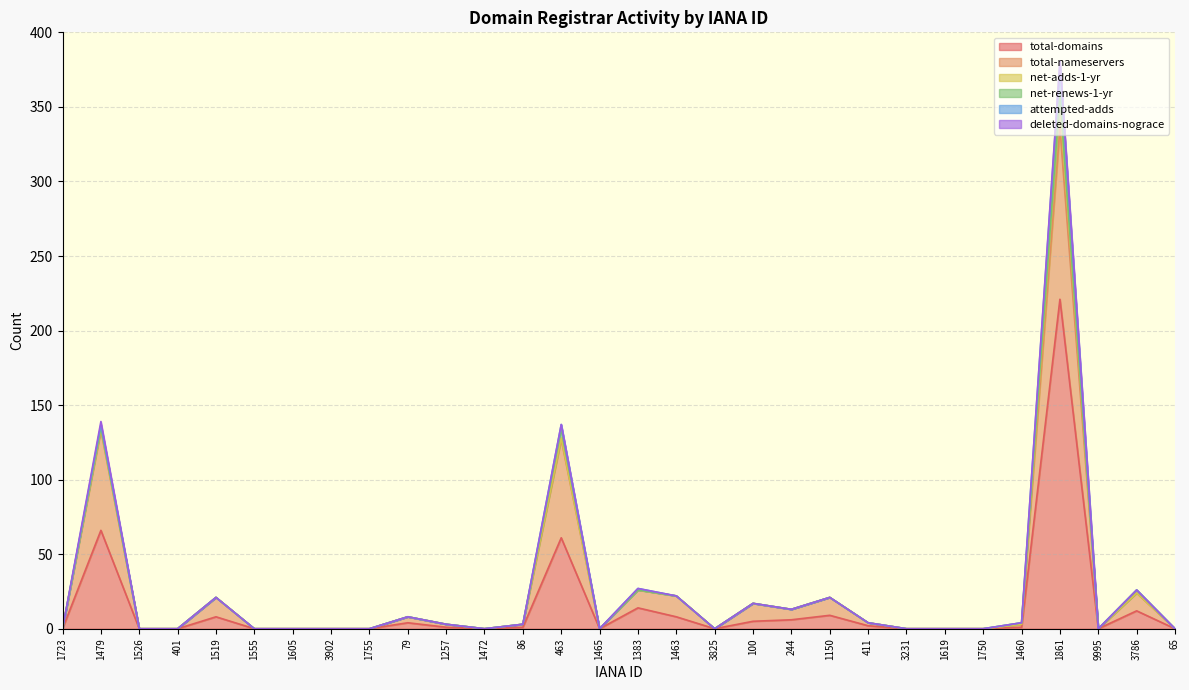

Reading left to right, list all the values displayed in this chart.

total-domains: 0	66	0	0	8	0	0	0	0	4	1	0	1	61	0	14	8	0	5	6	9	2	0	0	0	1	221	0	12	0
total-nameservers: 0	67	0	0	13	0	0	0	0	4	2	0	2	66	0	12	14	0	12	7	12	2	0	0	0	2	115	0	12	0
net-adds-1-yr: 0	1	0	0	0	0	0	0	0	0	0	0	0	1	0	0	0	0	0	0	0	0	0	0	0	0	18	0	0	0
net-renews-1-yr: 0	1	0	0	0	0	0	0	0	0	0	0	0	6	0	0	0	0	0	0	0	0	0	0	0	1	4	0	2	0
attempted-adds: 0	2	0	0	0	0	0	0	0	0	0	0	0	3	0	1	0	0	0	0	0	0	0	0	0	0	21	0	0	0
deleted-domains-nograce: 0	2	0	0	0	0	0	0	0	0	0	0	0	0	0	0	0	0	0	0	0	0	0	0	0	0	2	0	0	0